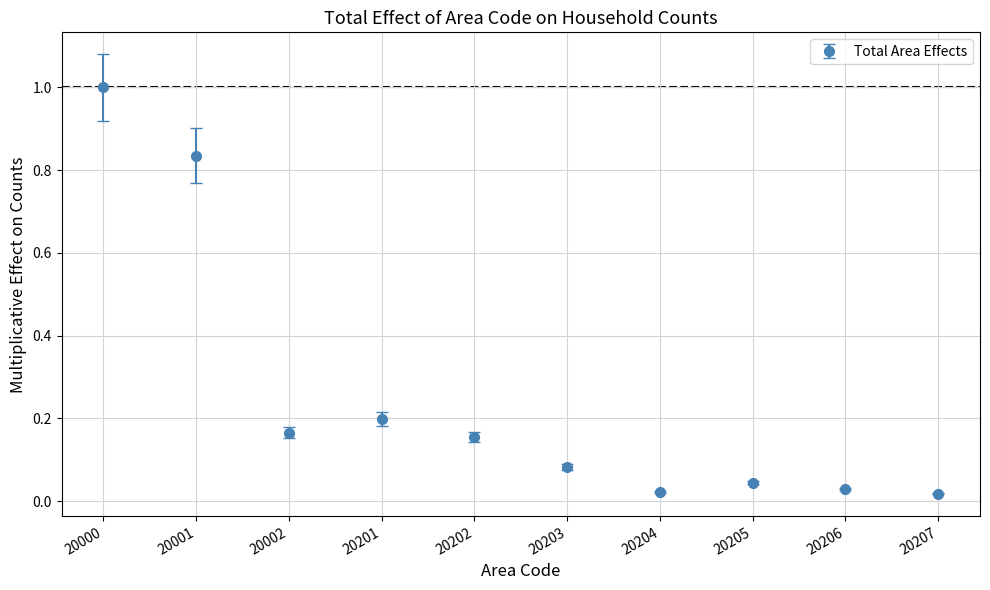

The value at 20202 is 0.1. True or false?

False